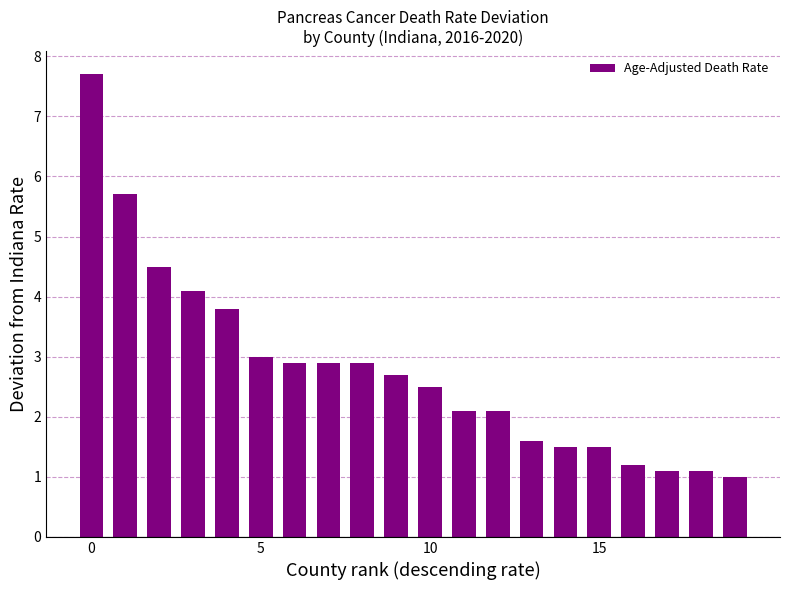

How many data points does each series have?

20